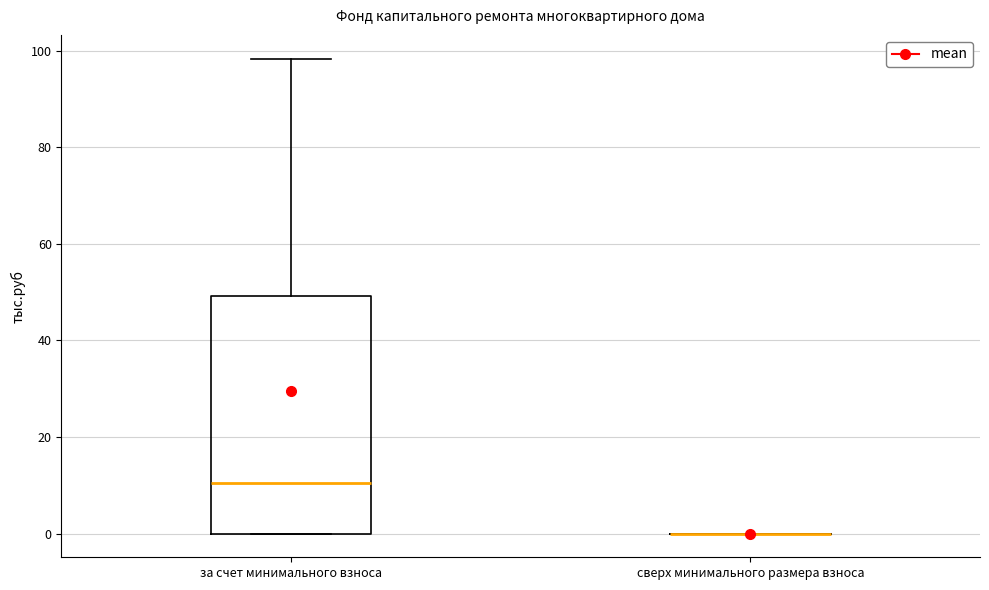

Where does the median line of the box for за счет минимального взноса sit on the y-axis? The values are not printed on the chart, so give them approximately, as read against the axis.

10